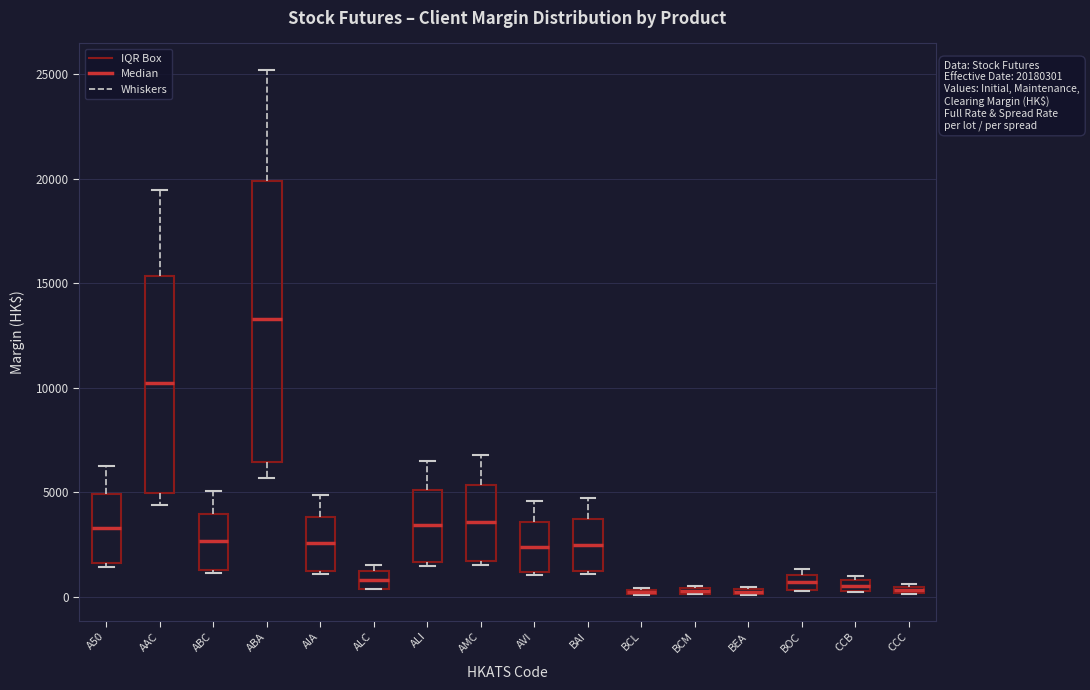

Where is the lower edge of the box for BCM on the y-axis? The values are not printed on the chart, so give them approximately, as read against the axis.

0